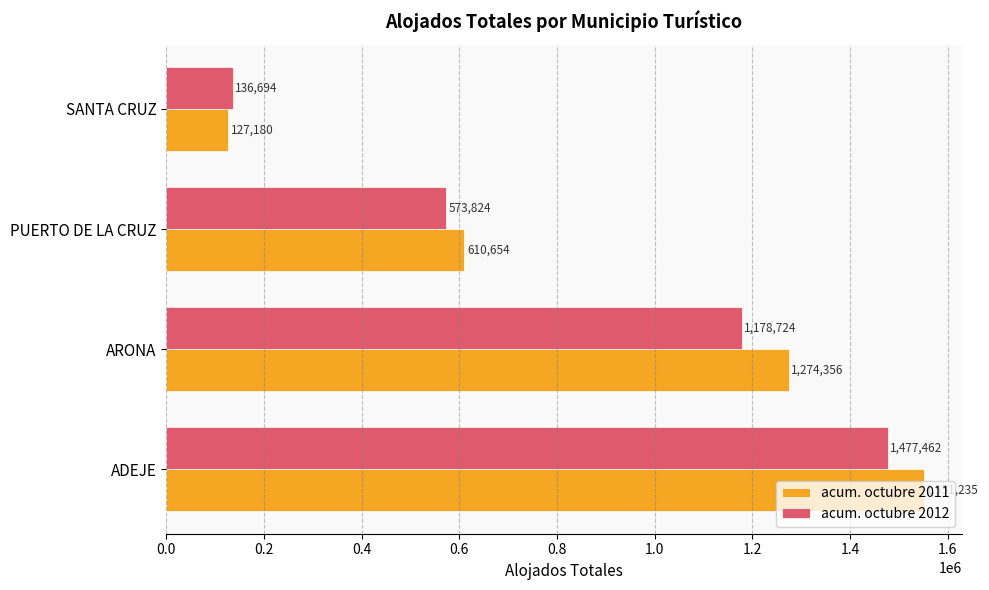

What is the spread (max minus min) of values at ARONA?

95632